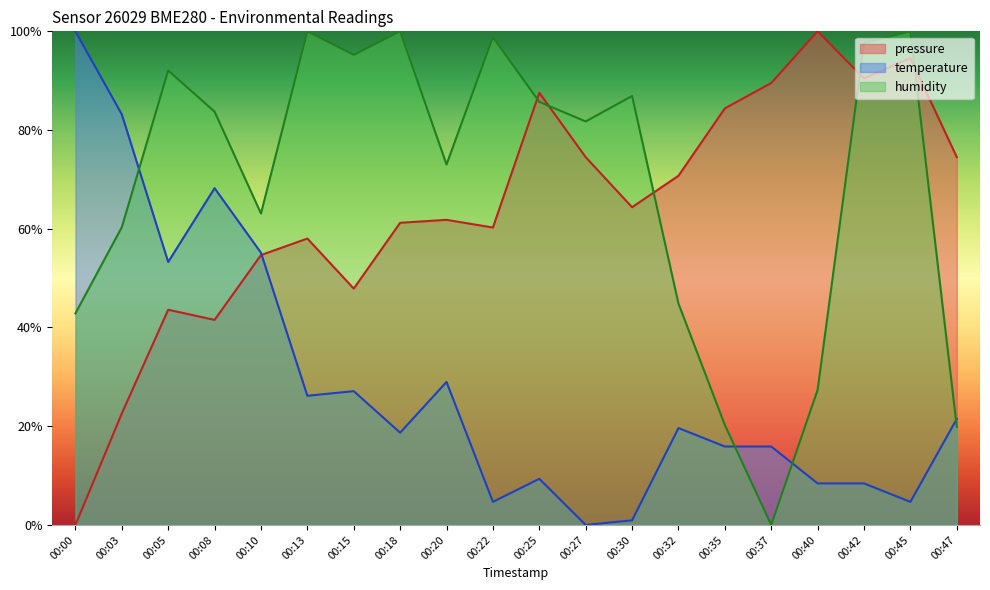

The humidity series shows 63.1 at 00:10. True or false?

True